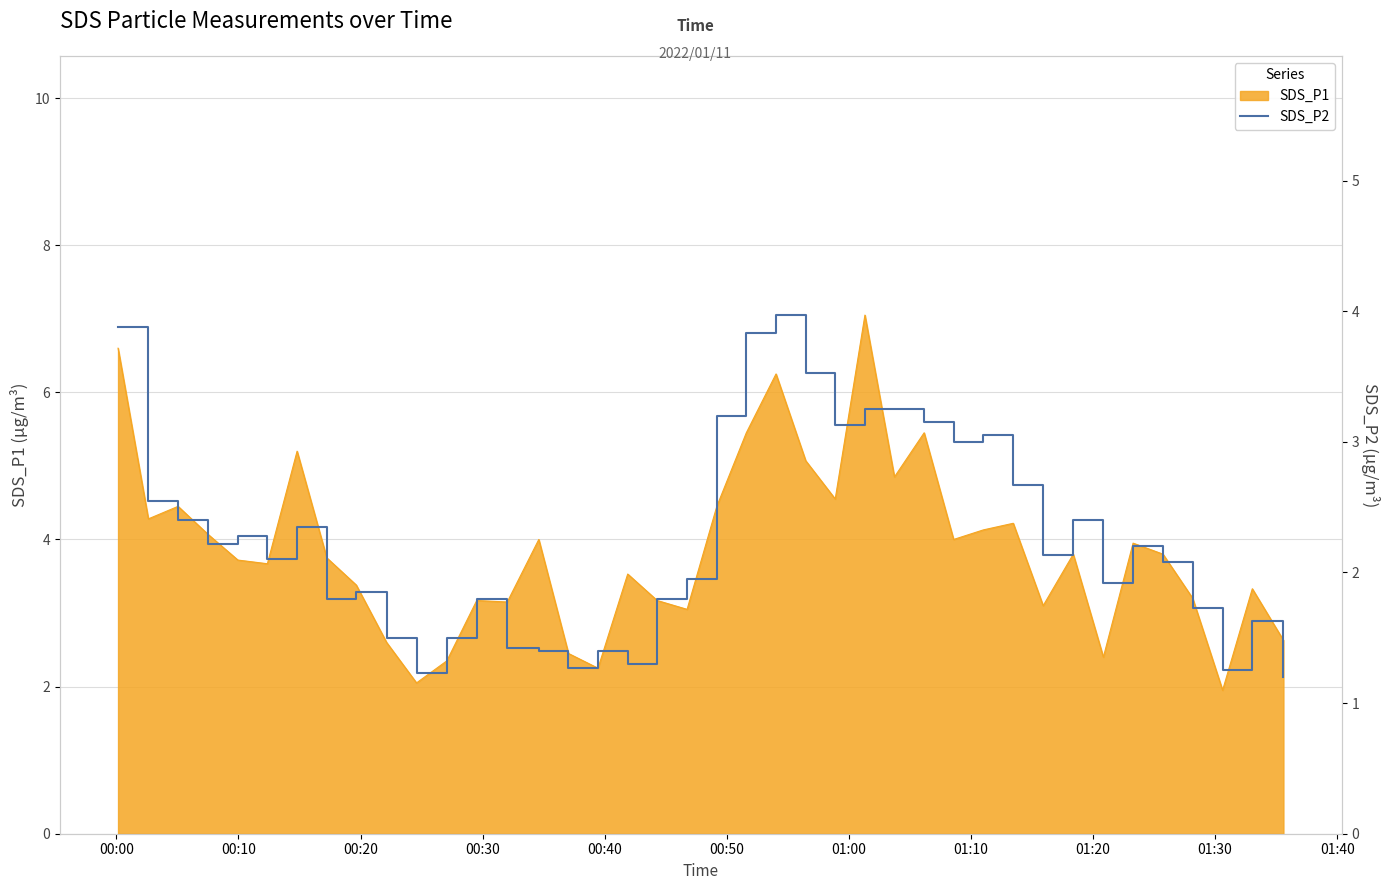

How many lines are shown in the chart?

1